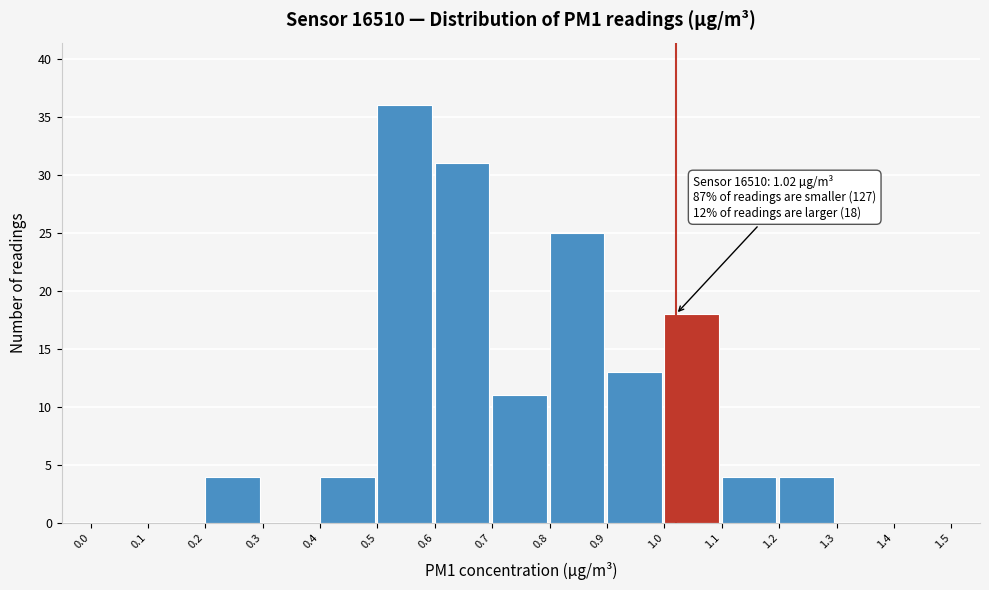

Over which range of the x-axis is the bar tallest?

0.5 to 0.6